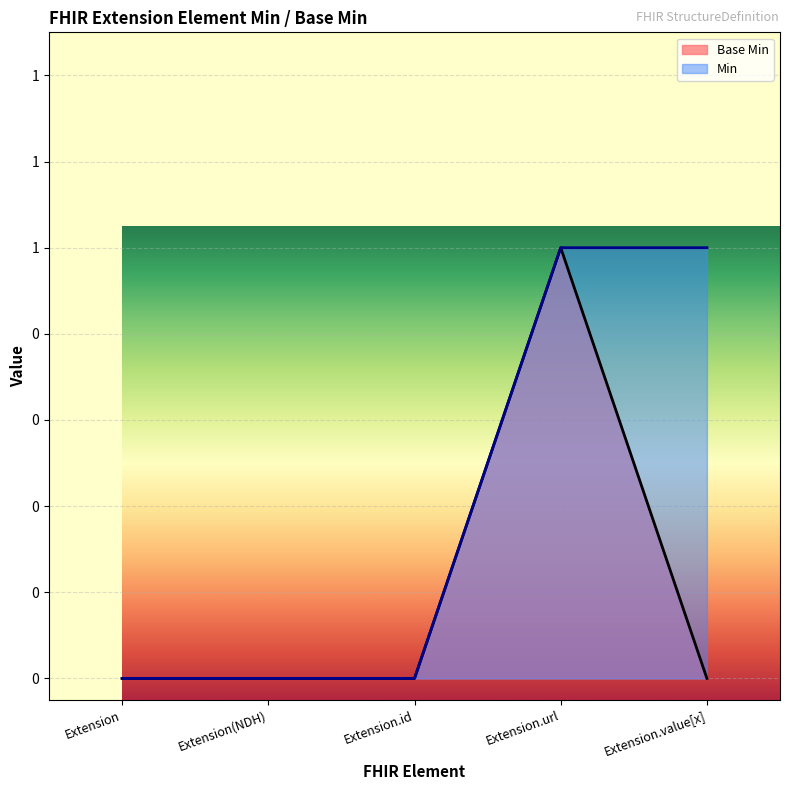

Does the chart display data point markers on the line(s)?

No